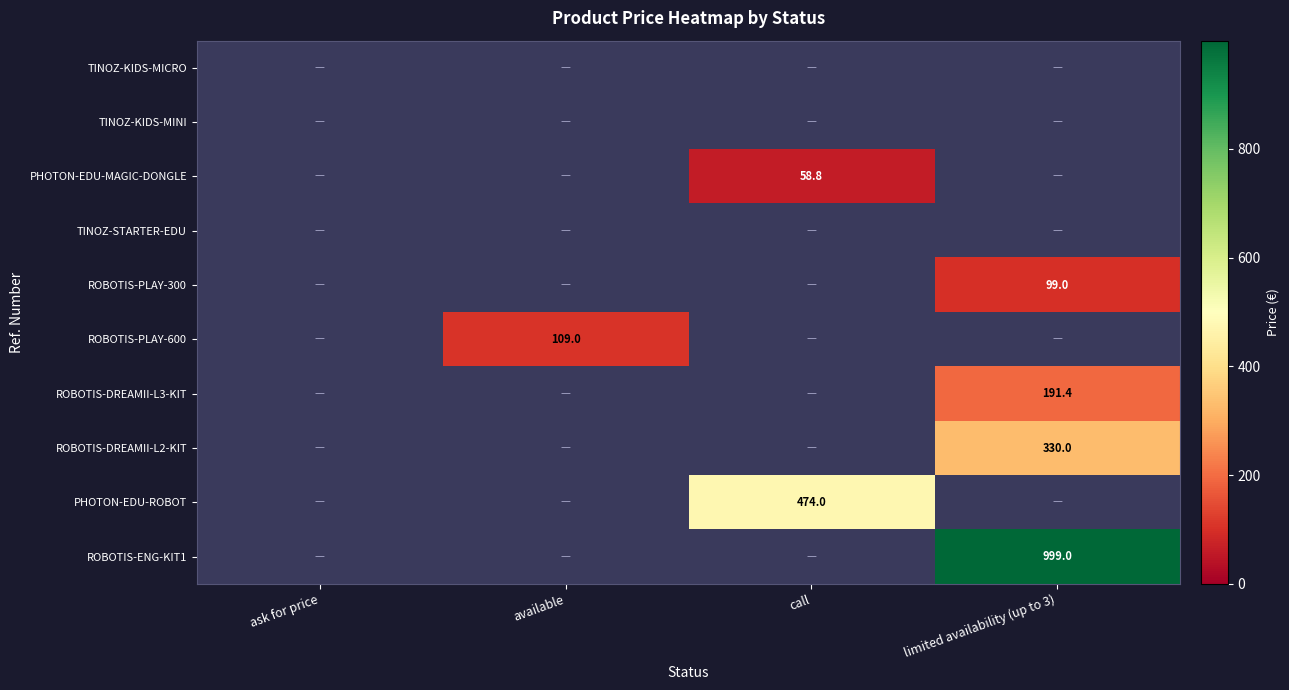

The value of ROBOTIS-PLAY-300 at limited availability (up to 3) is 144.9. True or false?

False